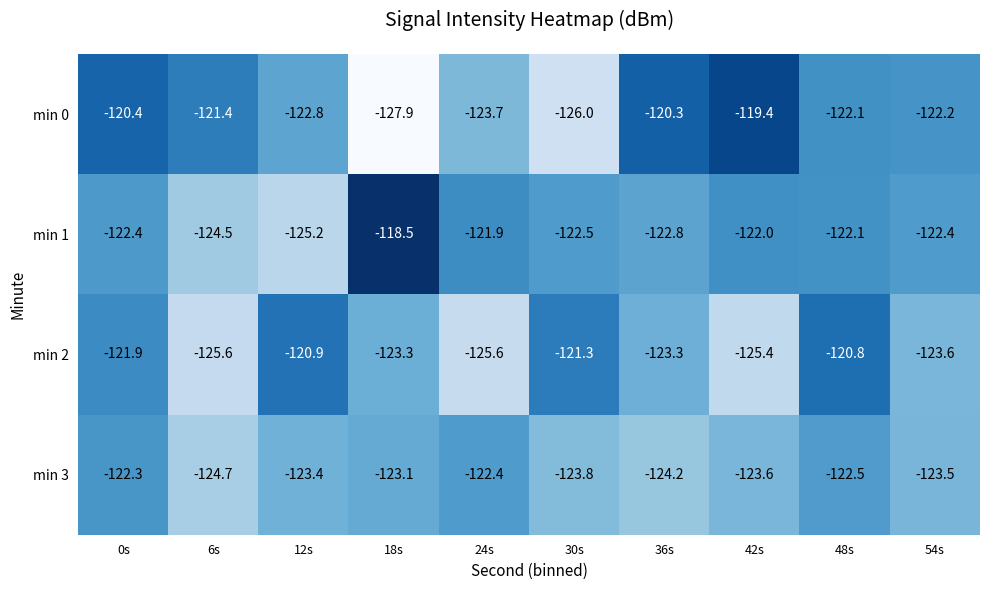

Which label corresponds to the largest value in the chart?

18s